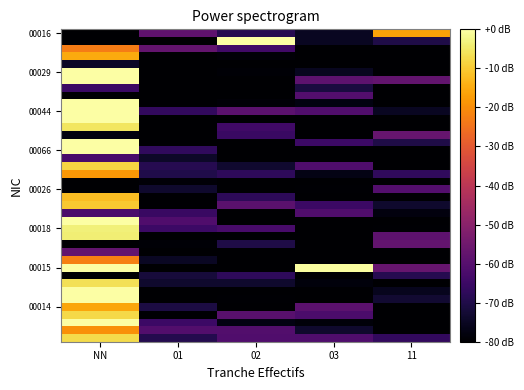

Count the number of categories in the chart.

5